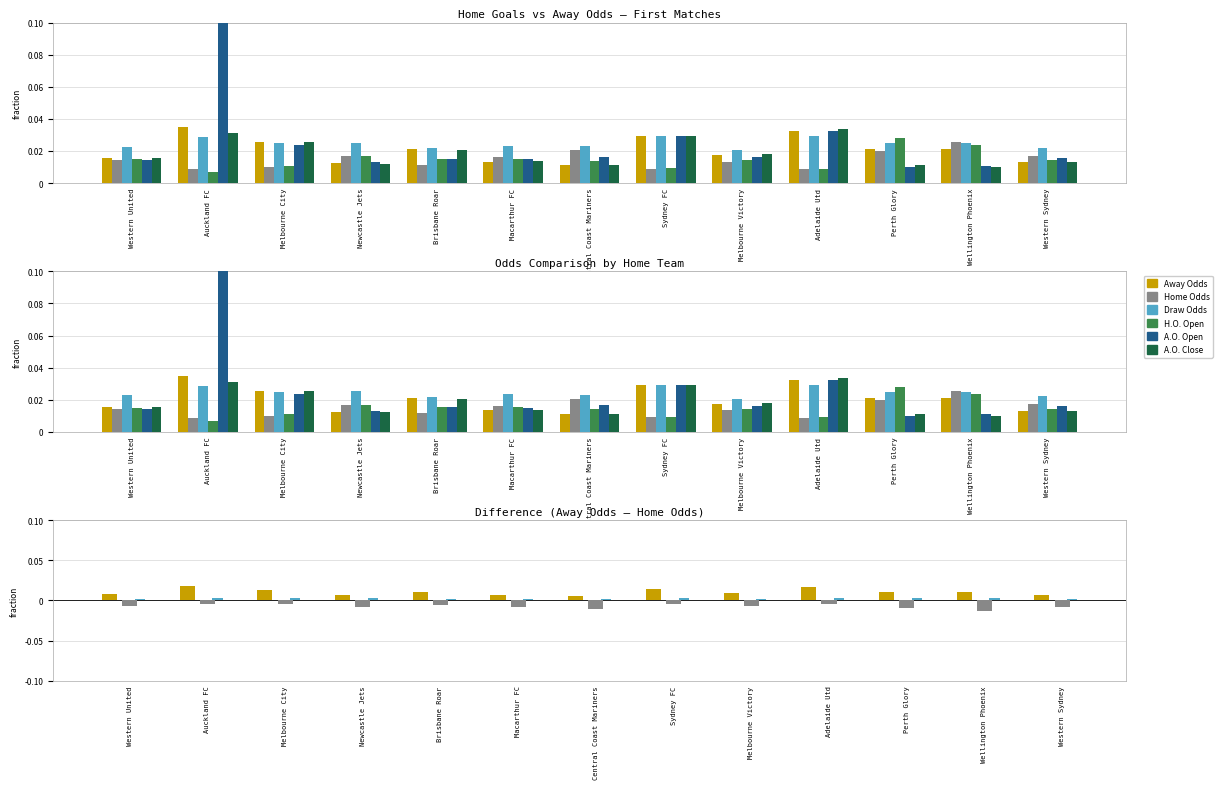

Reading right to left, list all the values displayed in this chart.

Away Odds: Western Sydney=0.0	Wellington Phoenix=0.0	Perth Glory=0.0	Adelaide Utd=0.0	Melbourne Victory=0.0	Sydney FC=0.0	Central Coast Mariners=0.0	Macarthur FC=0.0	Brisbane Roar=0.0	Newcastle Jets=0.0	Melbourne City=0.0	Auckland FC=0.0	Western United=0.0
Home Odds: Western Sydney=-0.0	Wellington Phoenix=-0.0	Perth Glory=-0.0	Adelaide Utd=-0.0	Melbourne Victory=-0.0	Sydney FC=-0.0	Central Coast Mariners=-0.0	Macarthur FC=-0.0	Brisbane Roar=-0.0	Newcastle Jets=-0.0	Melbourne City=-0.0	Auckland FC=-0.0	Western United=-0.0
Draw Odds: Western Sydney=0.0	Wellington Phoenix=0.0	Perth Glory=0.0	Adelaide Utd=0.0	Melbourne Victory=0.0	Sydney FC=0.0	Central Coast Mariners=0.0	Macarthur FC=0.0	Brisbane Roar=0.0	Newcastle Jets=0.0	Melbourne City=0.0	Auckland FC=0.0	Western United=0.0
H.O. Open: Western Sydney=0.0	Wellington Phoenix=0.0	Perth Glory=0.0	Adelaide Utd=0.0	Melbourne Victory=0.0	Sydney FC=0.0	Central Coast Mariners=0.0	Macarthur FC=0.0	Brisbane Roar=0.0	Newcastle Jets=0.0	Melbourne City=0.0	Auckland FC=0.0	Western United=0.0
A.O. Open: Western Sydney=0.0	Wellington Phoenix=0.0	Perth Glory=0.0	Adelaide Utd=0.0	Melbourne Victory=0.0	Sydney FC=0.0	Central Coast Mariners=0.0	Macarthur FC=0.0	Brisbane Roar=0.0	Newcastle Jets=0.0	Melbourne City=0.0	Auckland FC=0.1	Western United=0.0
A.O. Close: Western Sydney=0.0	Wellington Phoenix=0.0	Perth Glory=0.0	Adelaide Utd=0.0	Melbourne Victory=0.0	Sydney FC=0.0	Central Coast Mariners=0.0	Macarthur FC=0.0	Brisbane Roar=0.0	Newcastle Jets=0.0	Melbourne City=0.0	Auckland FC=0.0	Western United=0.0